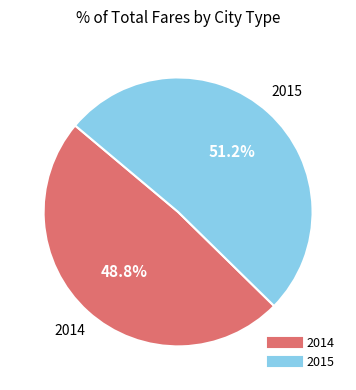

Which has a higher value, 2014 or 2015?

2015